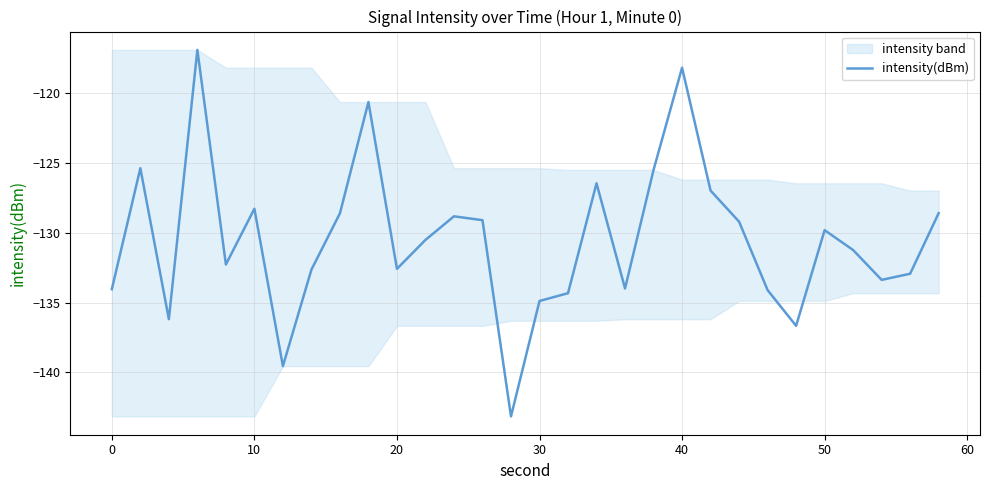

What is the maximum value for intensity(dBm)?

-116.9